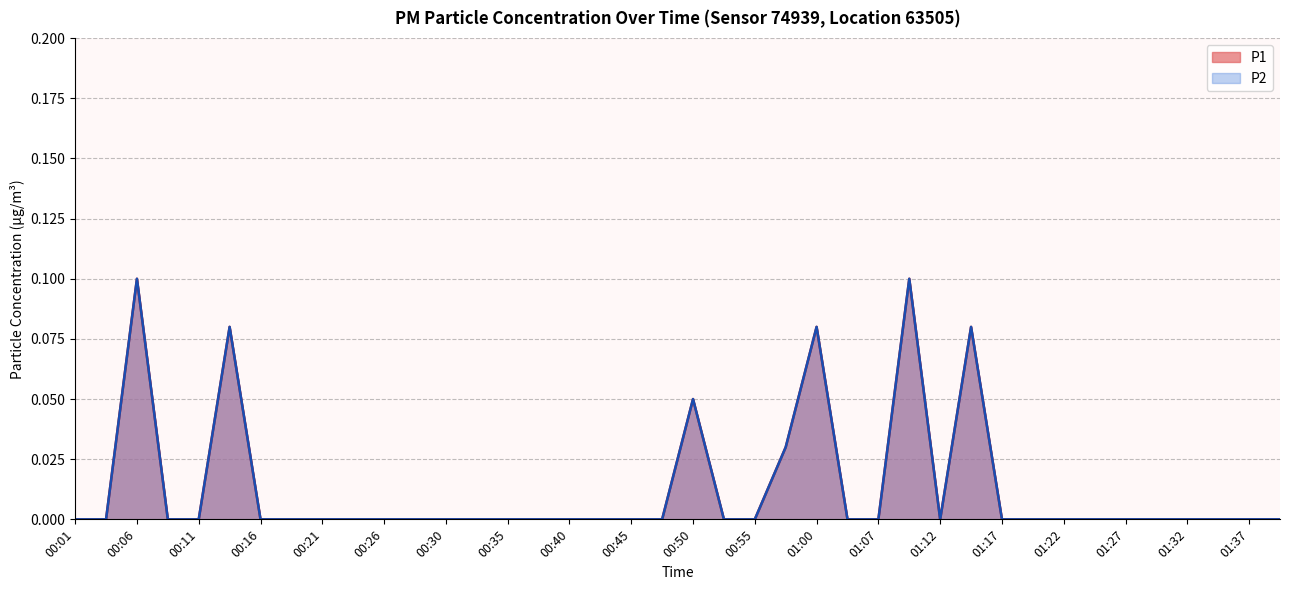

How many distinct data groups are displayed?

2